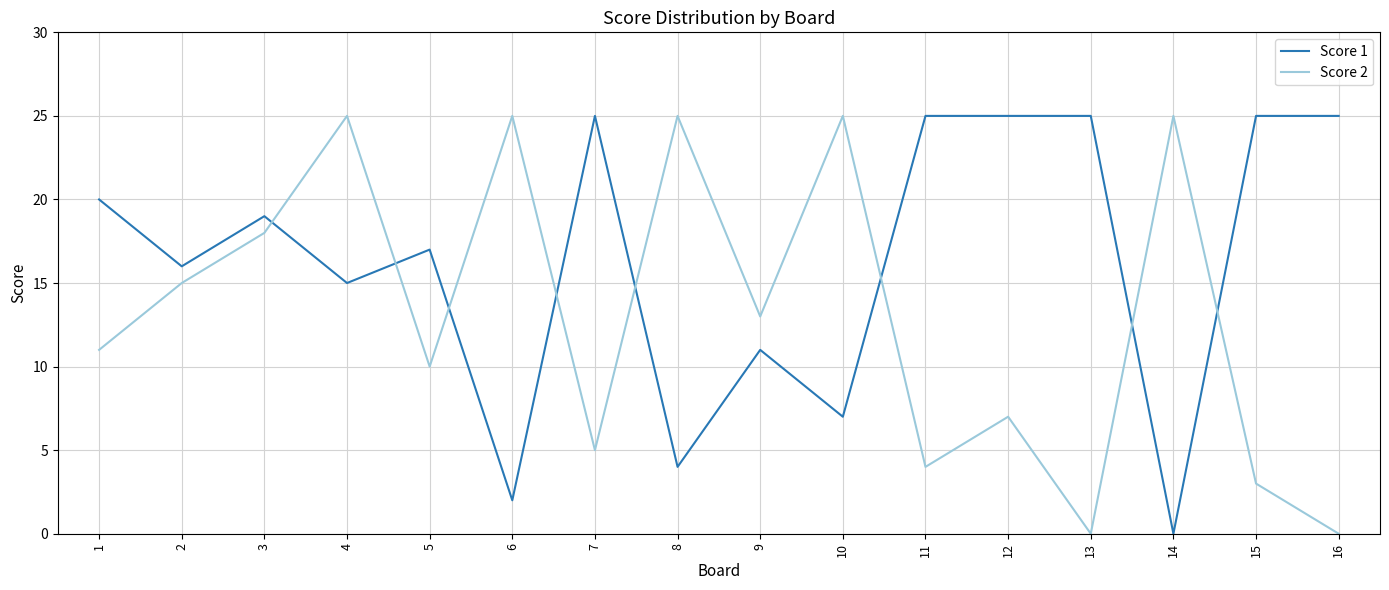

Does the chart have visible grid lines?

Yes